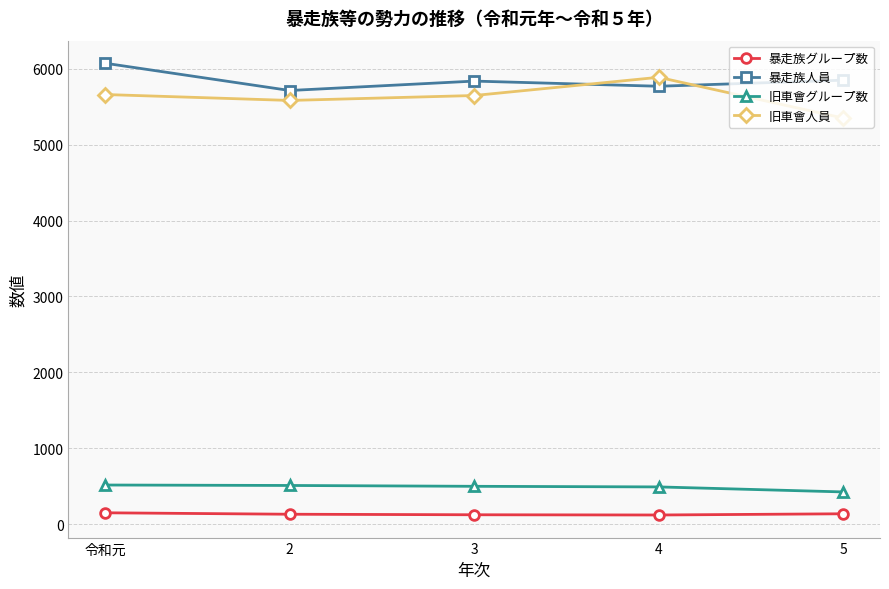

Does the chart display data point markers on the line(s)?

Yes